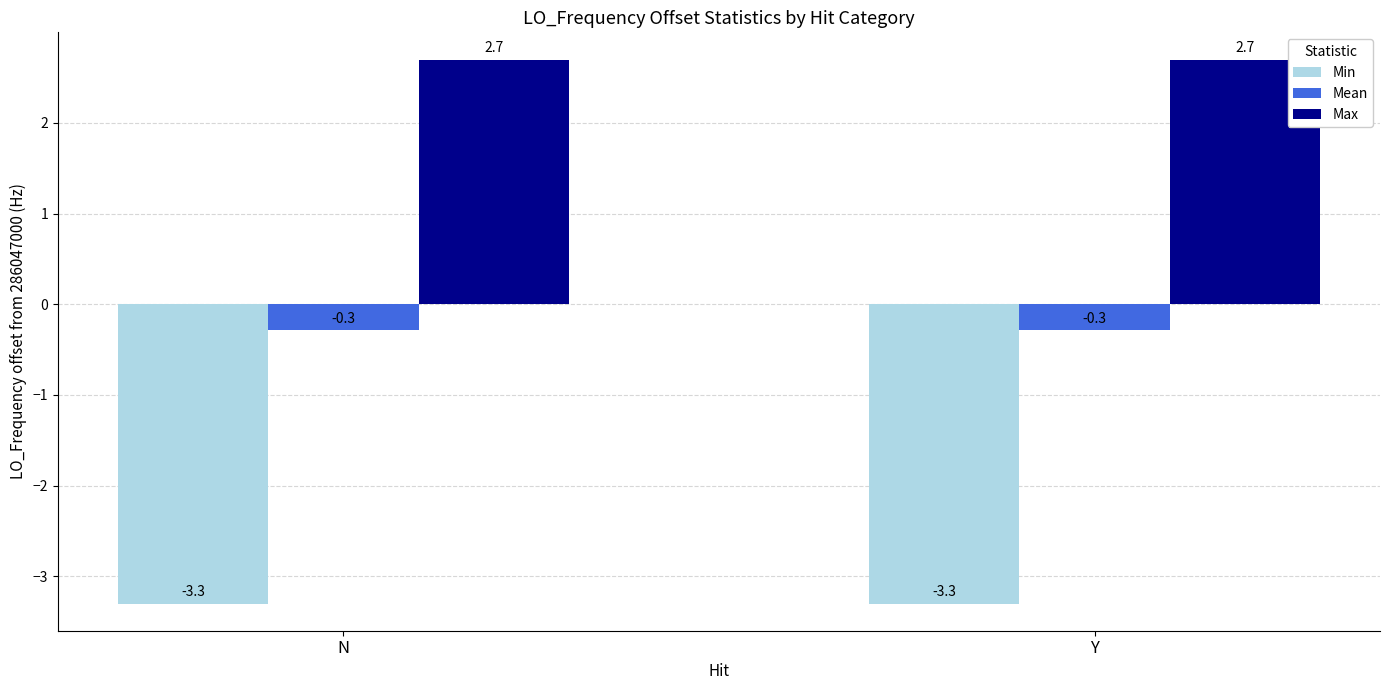

Rank the series by their average value, from lowest to highest.

Min, Mean, Max